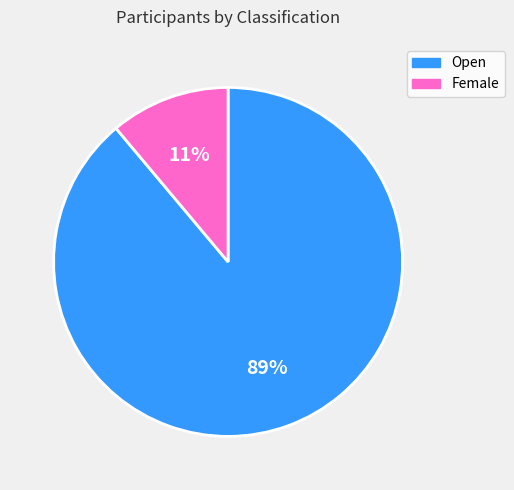

How many slices are in this pie chart?

2